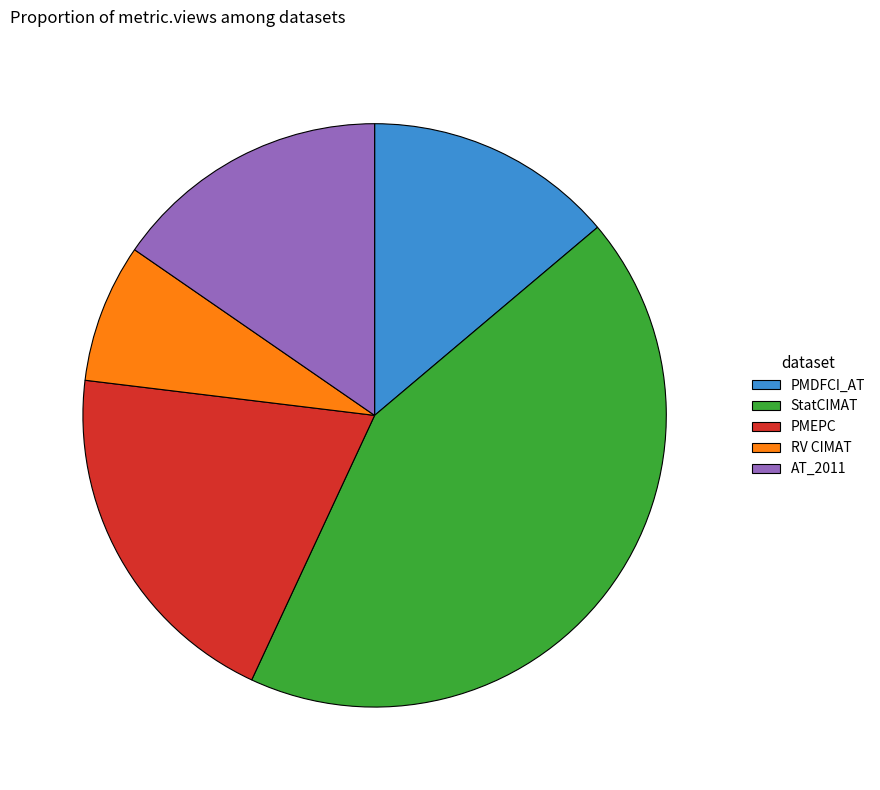

Which slice is the smallest?

RV CIMAT